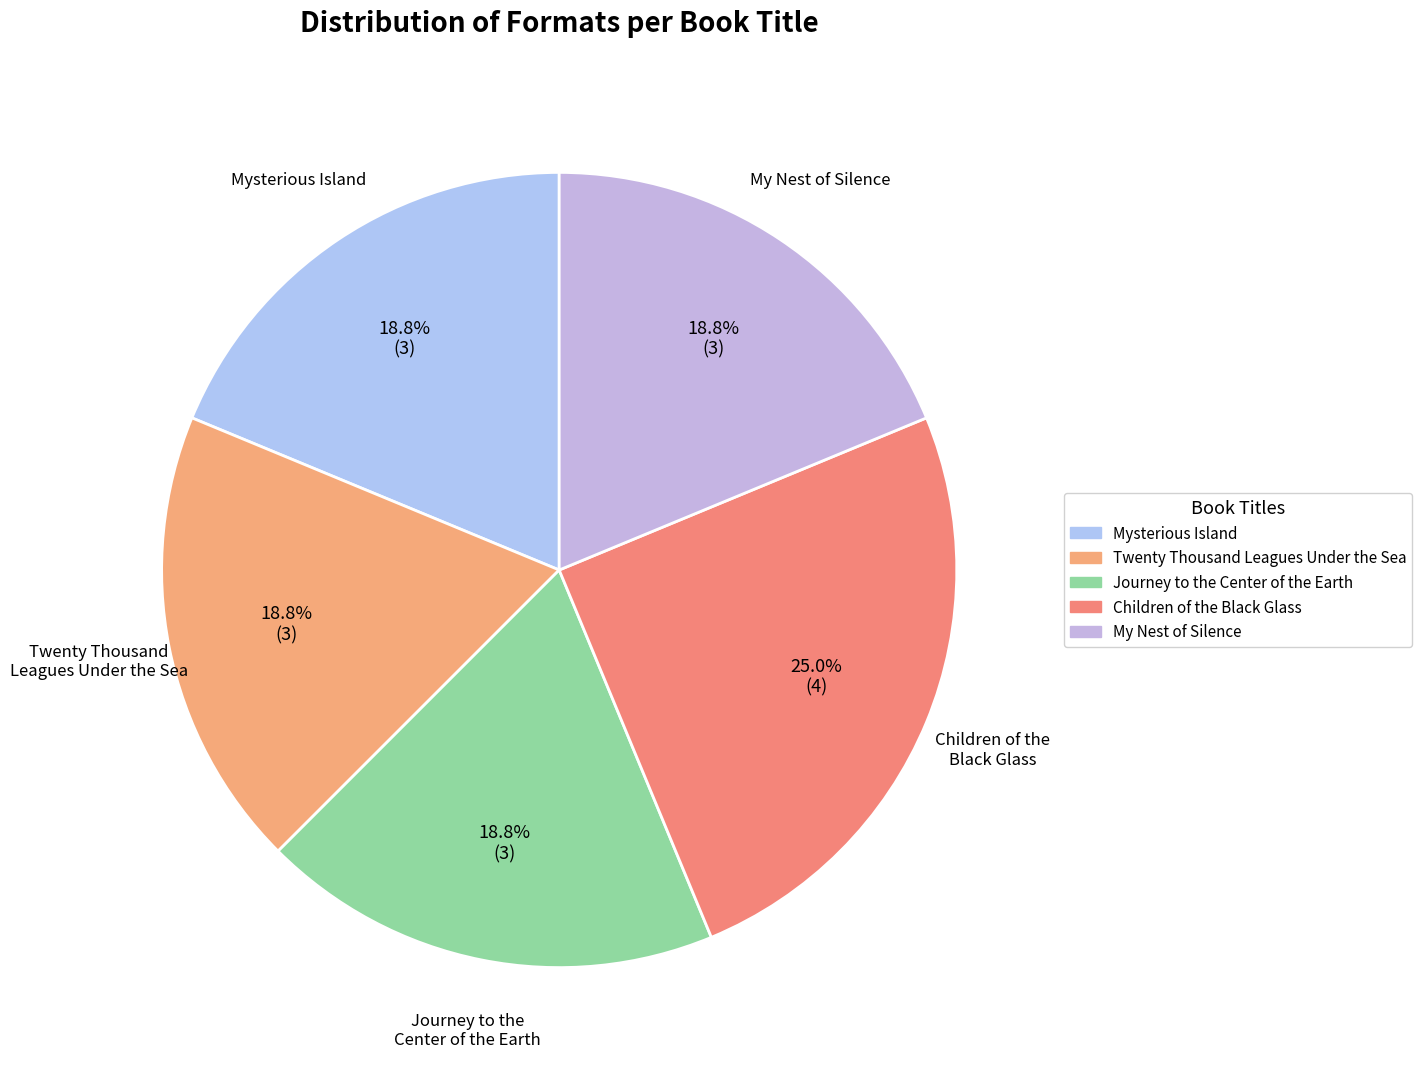

Approximately how many times larger is the value at Twenty Thousand Leagues Under the Sea compared to Journey to the Center of the Earth?

1.0